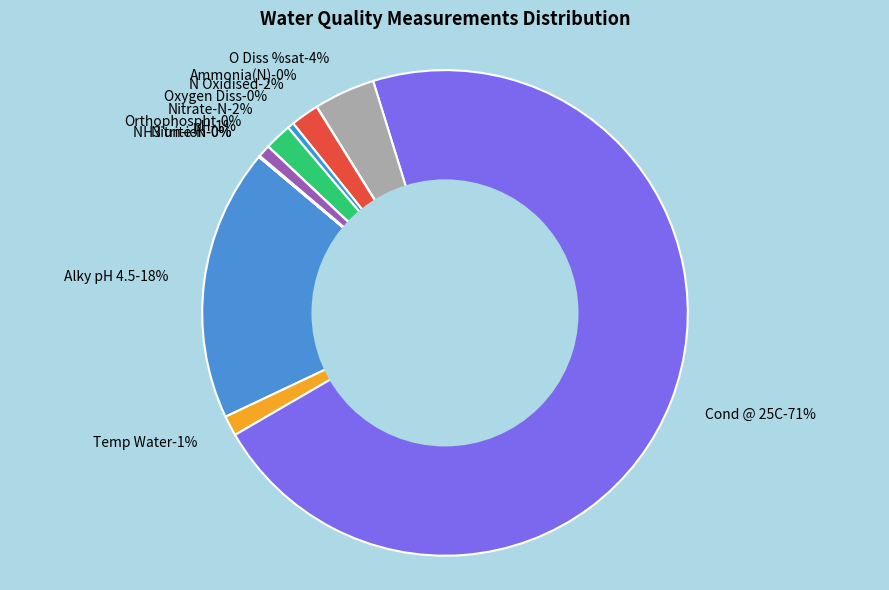

To the nearest percent, what is the average slice percentage?

8%